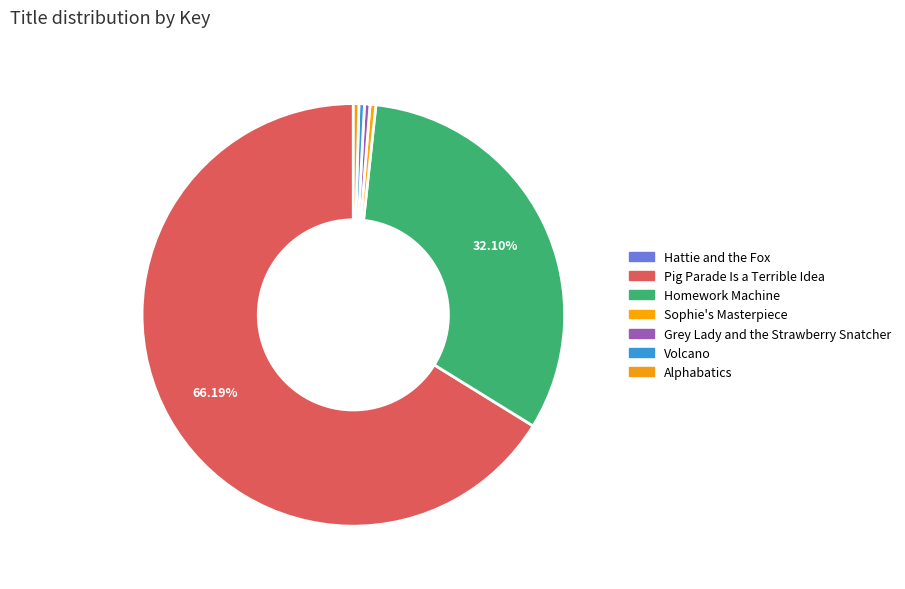

What is the majority slice?

Pig Parade Is a Terrible Idea